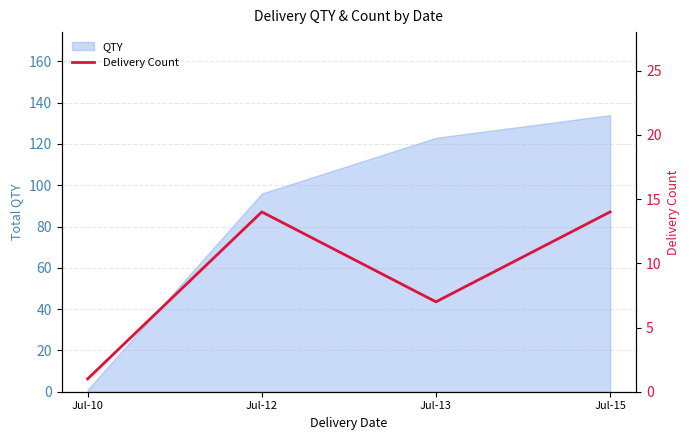

Which label corresponds to the largest value in the chart?

Jul-12